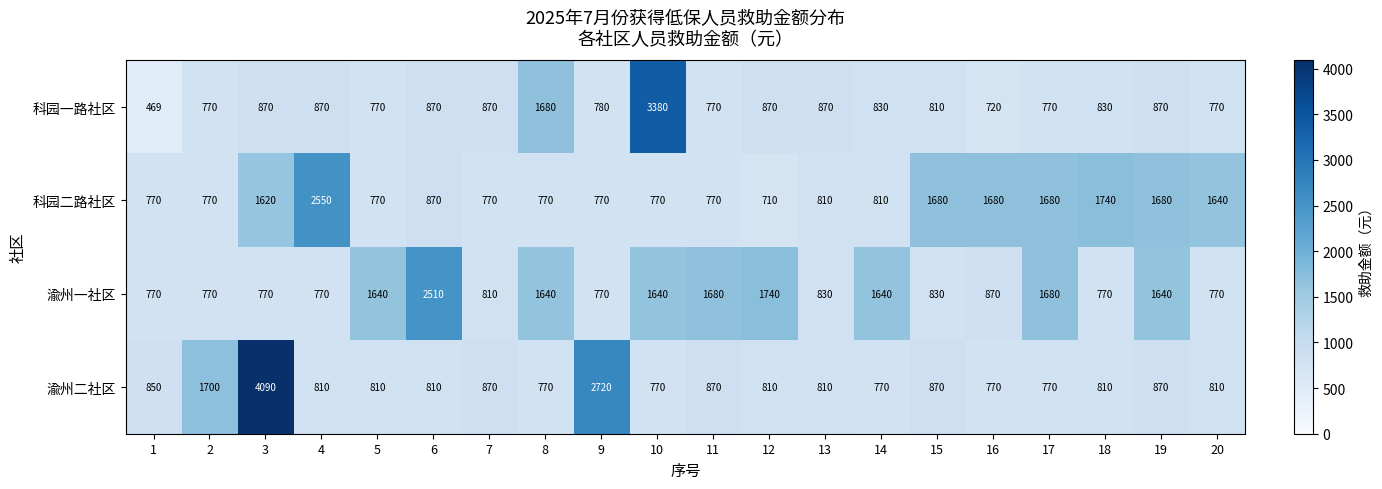

True or false: 科园一路社区 has a value of 469 at 1.

True